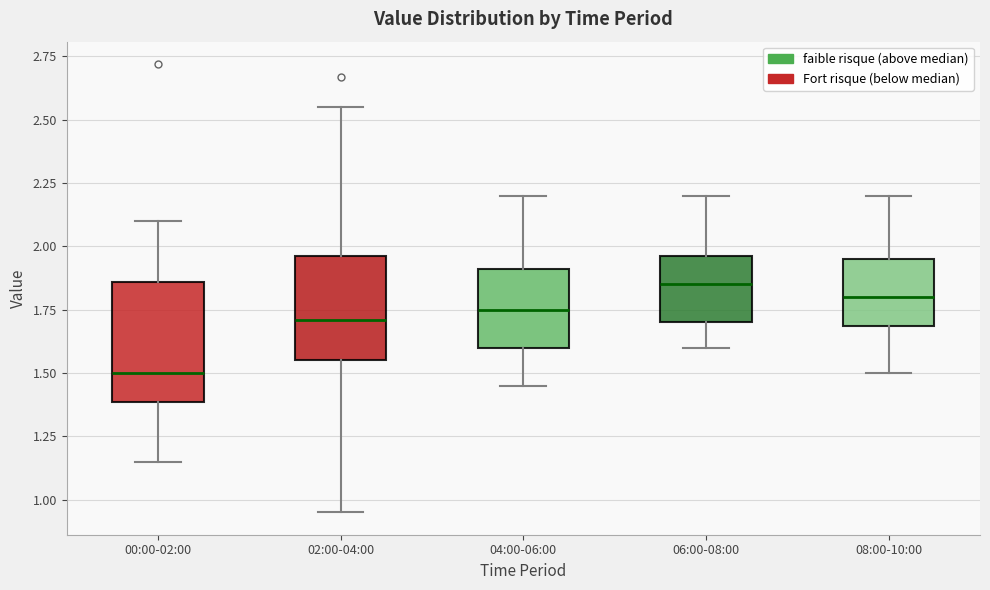

Reading left to right, read every box against the y-axis: the position of its median line, the range the box covers, and the ends of its whiskers. The values are not printed on the chart, so give them approximately, as read against the axis.

00:00-02:00: median 1.50, box 1.40 to 1.85, whiskers 1.15 to 2.10
02:00-04:00: median 1.70, box 1.55 to 1.95, whiskers 0.95 to 2.55
04:00-06:00: median 1.75, box 1.60 to 1.90, whiskers 1.45 to 2.20
06:00-08:00: median 1.85, box 1.70 to 1.95, whiskers 1.60 to 2.20
08:00-10:00: median 1.80, box 1.70 to 1.95, whiskers 1.50 to 2.20